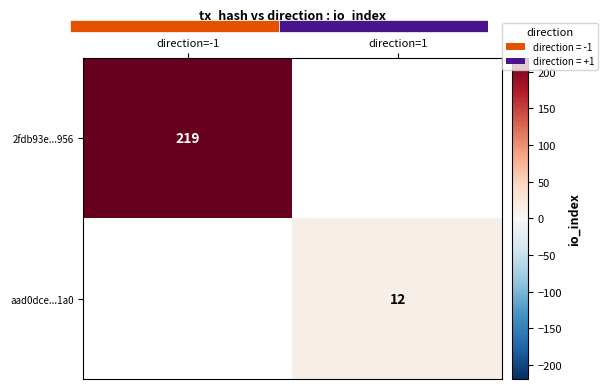

Is it true that aad0dce...1a0 equals 12 at direction=1?

True